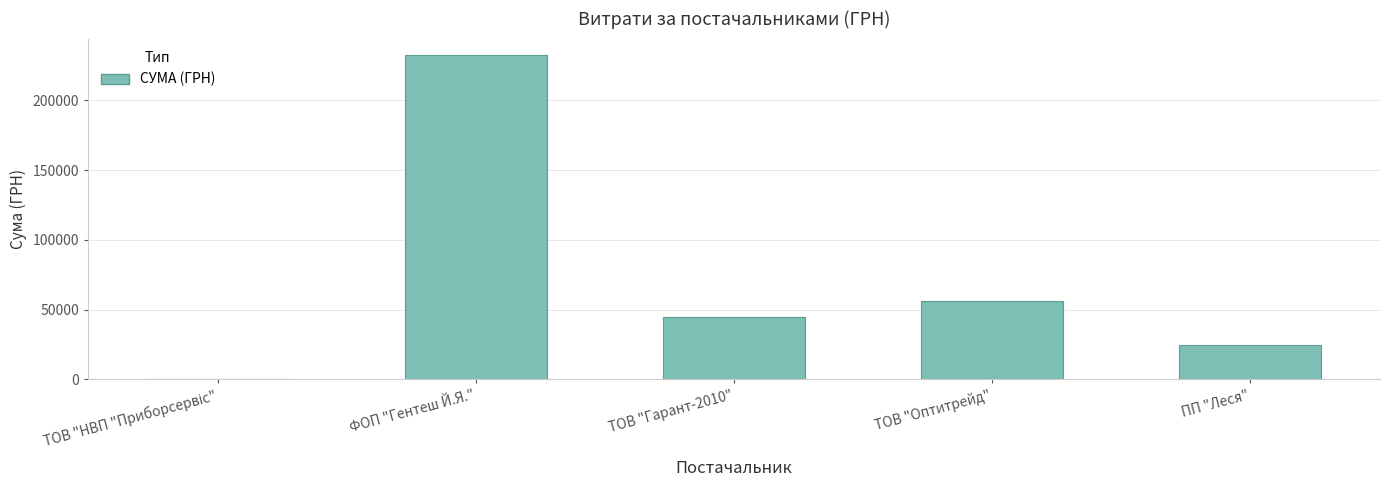

At which label is the value closest to 116541?

ТОВ "Оптитрейд"